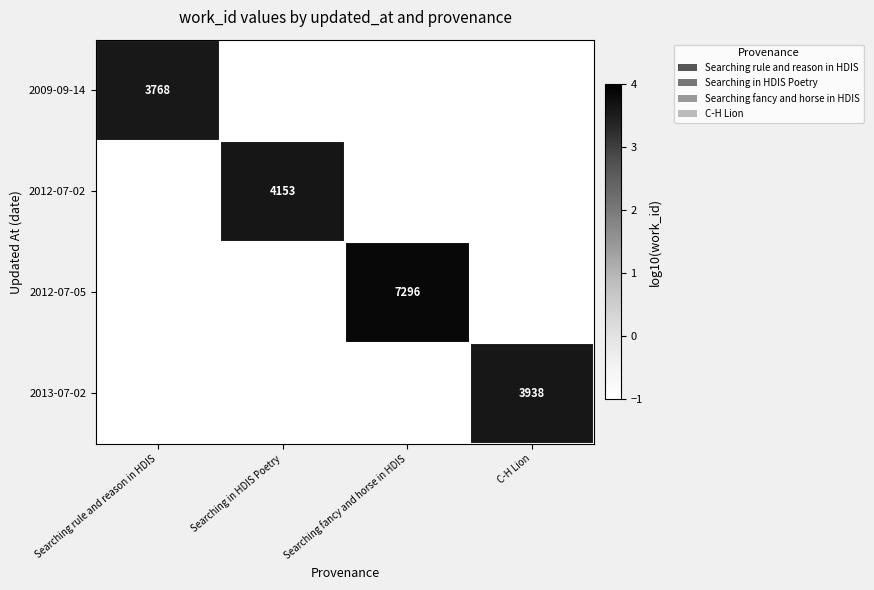

True or false: 2012-07-02 has a value of 4153 at Searching in HDIS Poetry.

True